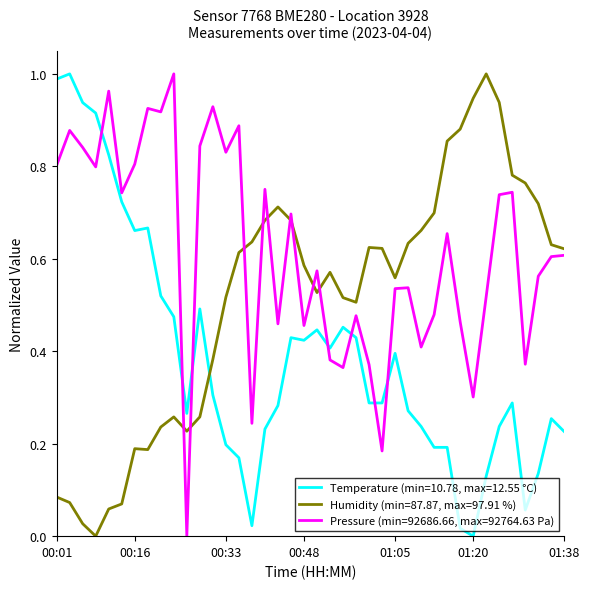

Which series has the largest total across all categories?

Pressure (min=92686.66, max=92764.63 Pa)